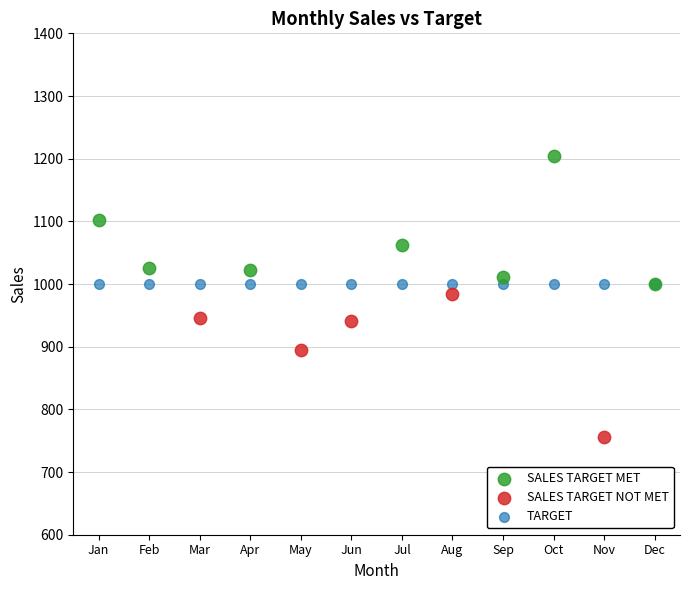

Which series contains the highest Y value?

SALES TARGET MET